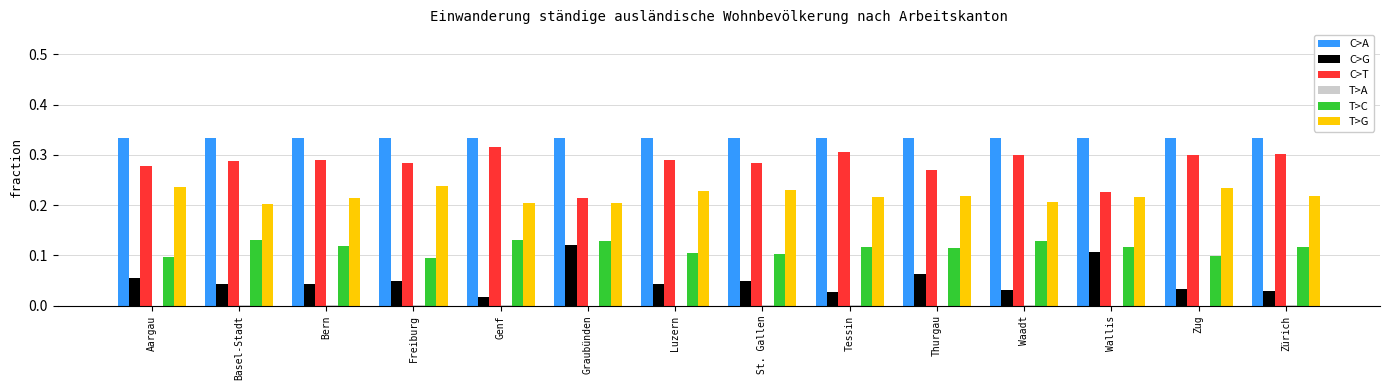

The value of T>G at Luzern is 0.3. True or false?

False